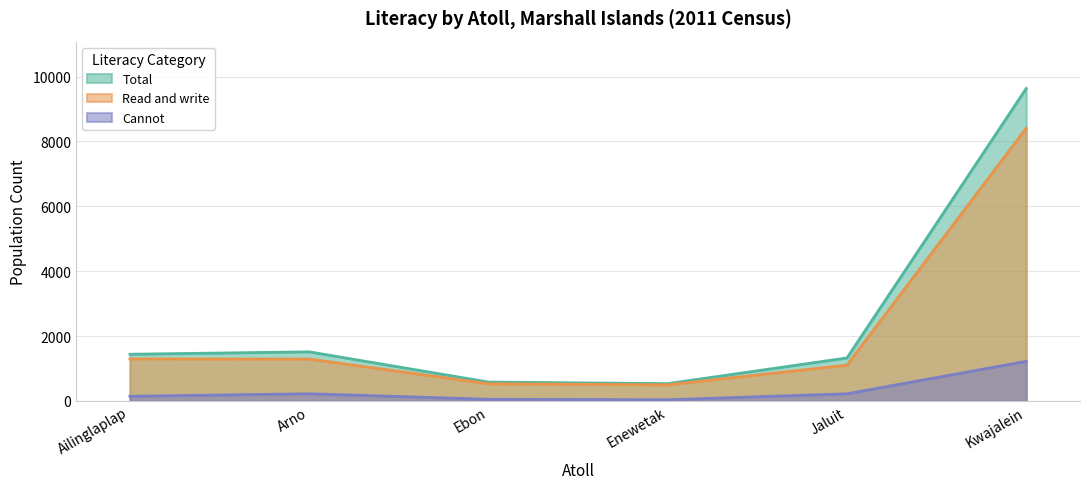

What is the sum of the Read and write values at Arno and Kwajalein?

9701